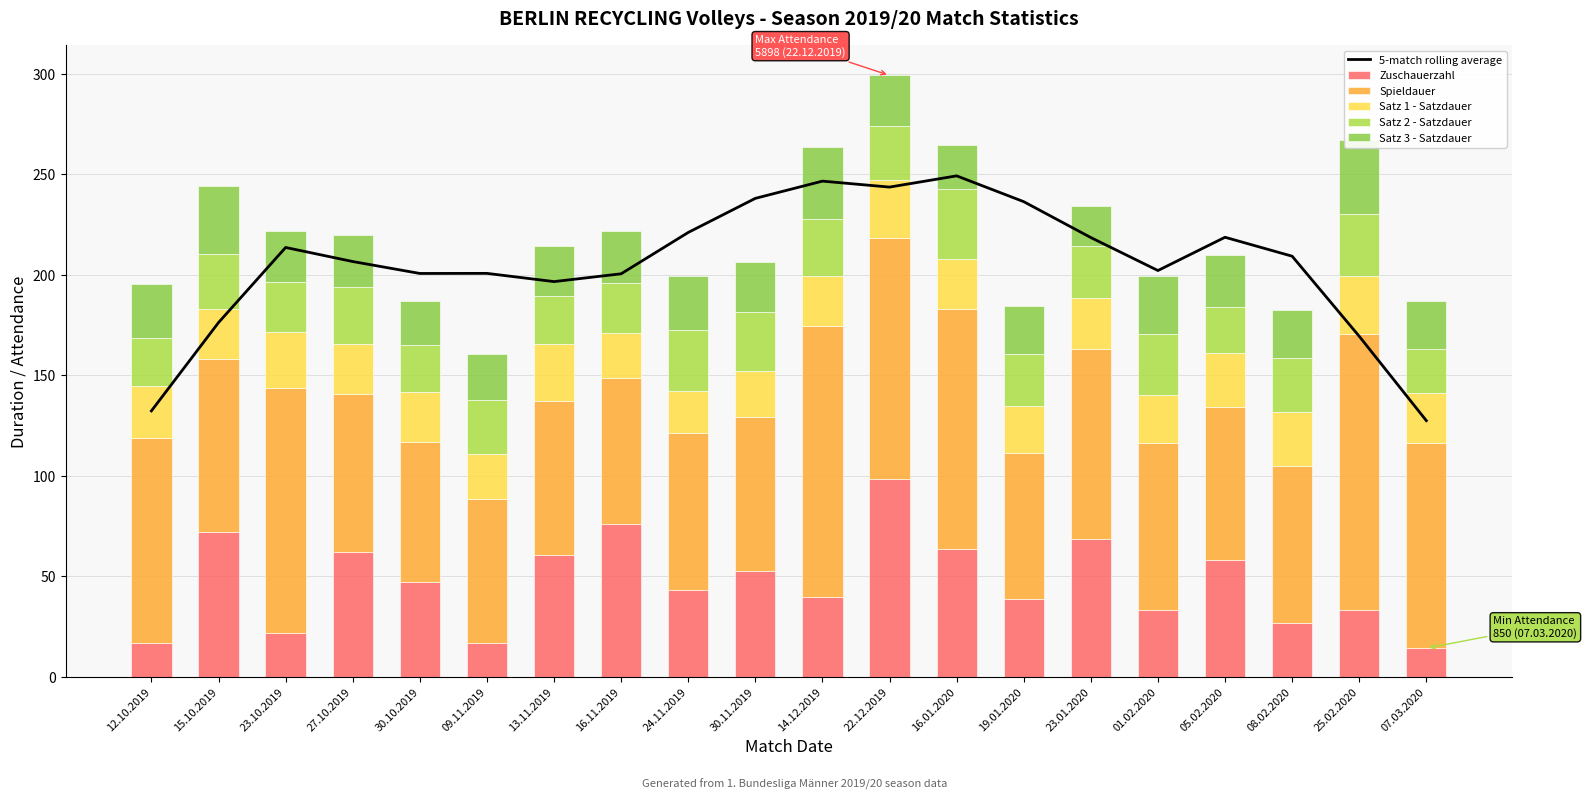

What is the difference between the highest and lowest values at 13.11.2019?

172.7